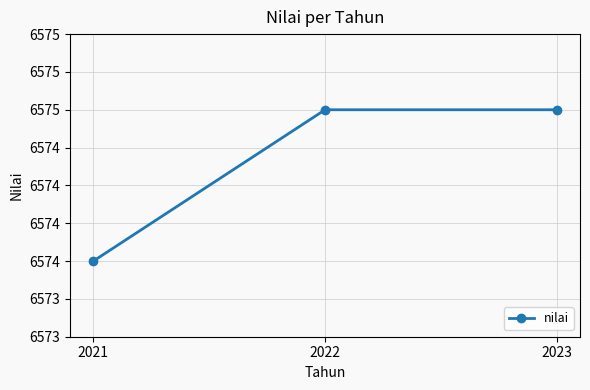

Does the chart have visible grid lines?

Yes